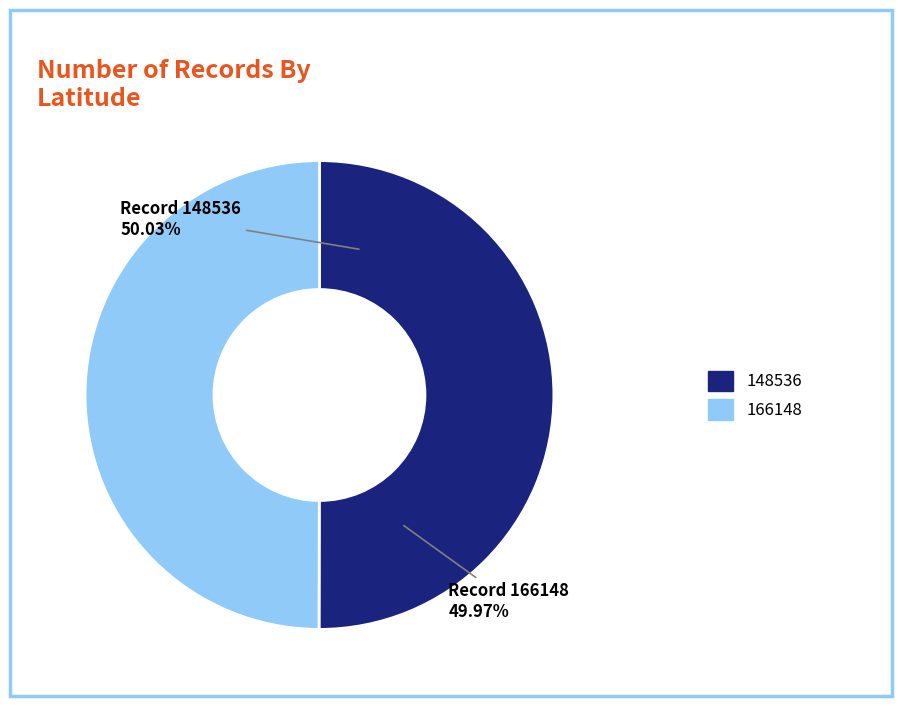

To the nearest percent, what percentage of the pie is 166148?

50%